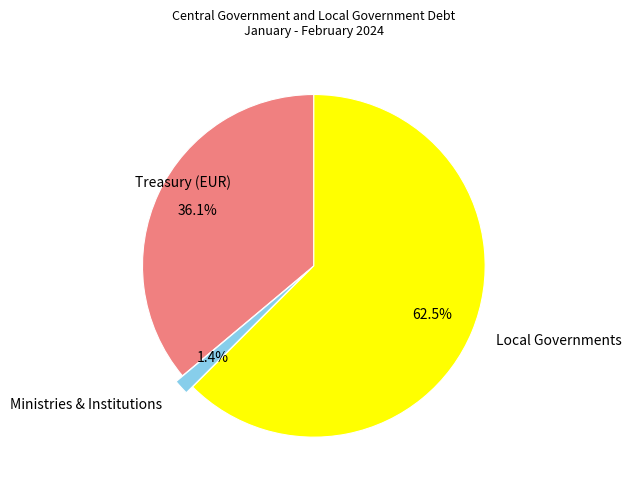

What is the largest slice in the pie chart?

Local Governments